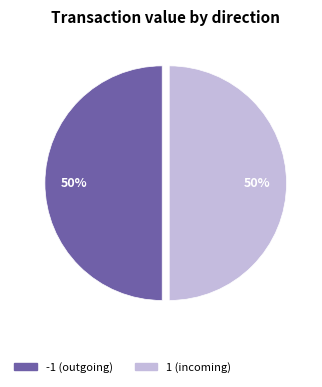

To the nearest percent, what is the average slice percentage?

50%